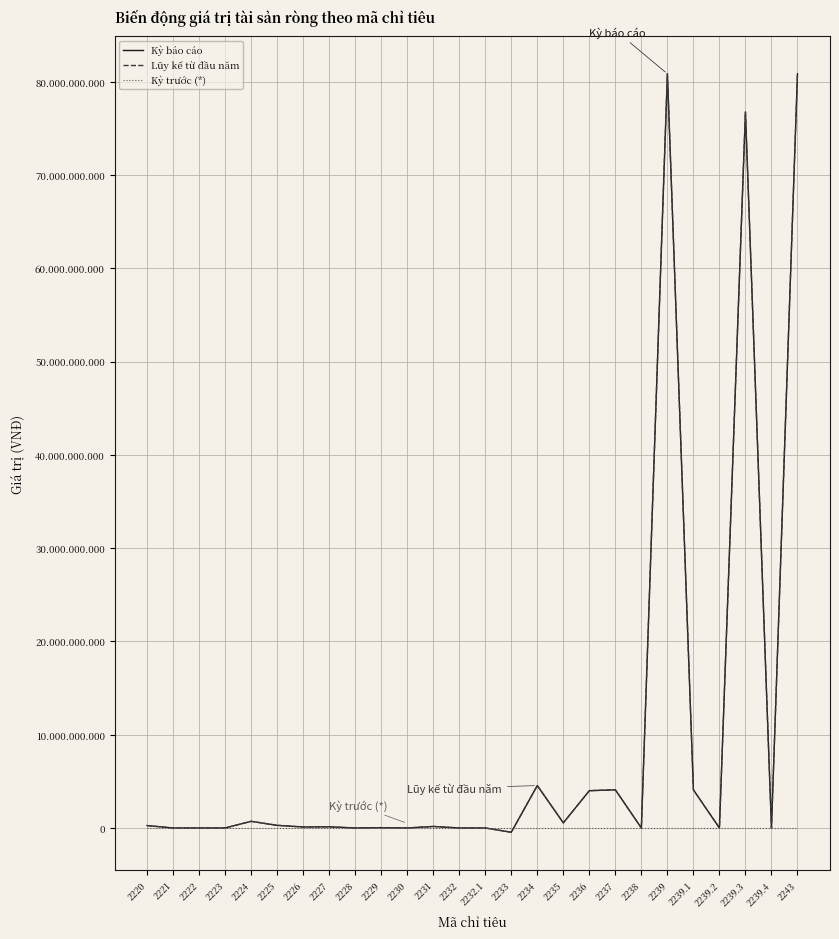

The Kỳ báo cáo series shows 283882773 at 2225. True or false?

True